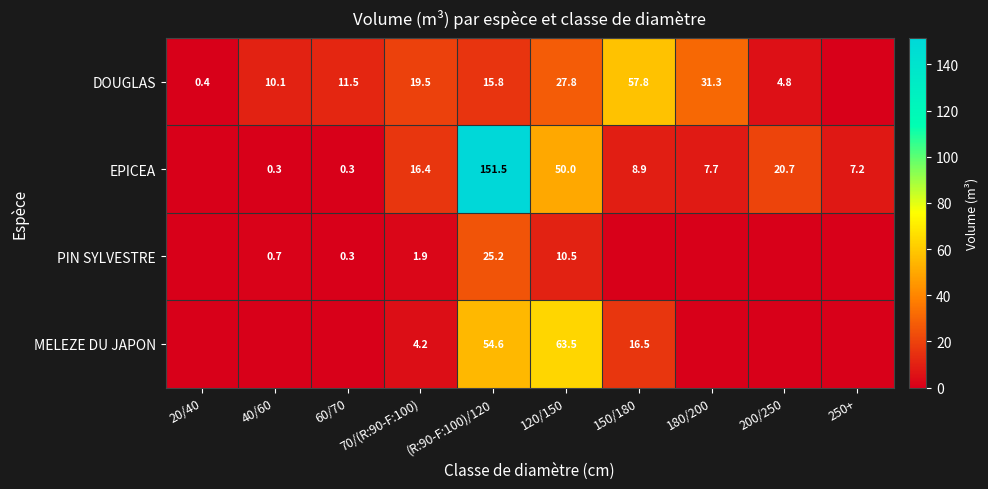

Is the value of EPICEA at 70/(R:90-F:100) greater than the value of PIN SYLVESTRE at 60/70?

Yes